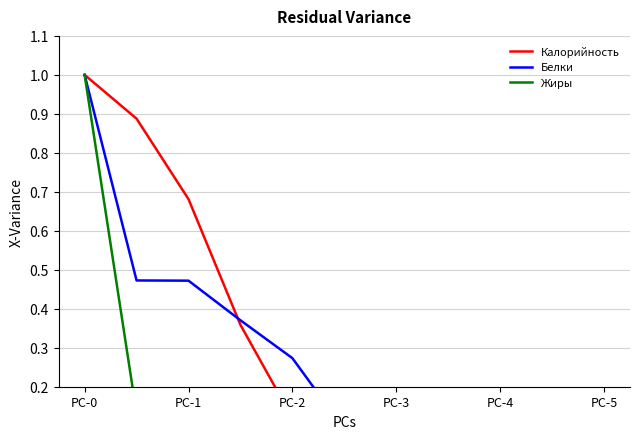

Is it true that Калорийность equals 0.2 at PC-2?

False